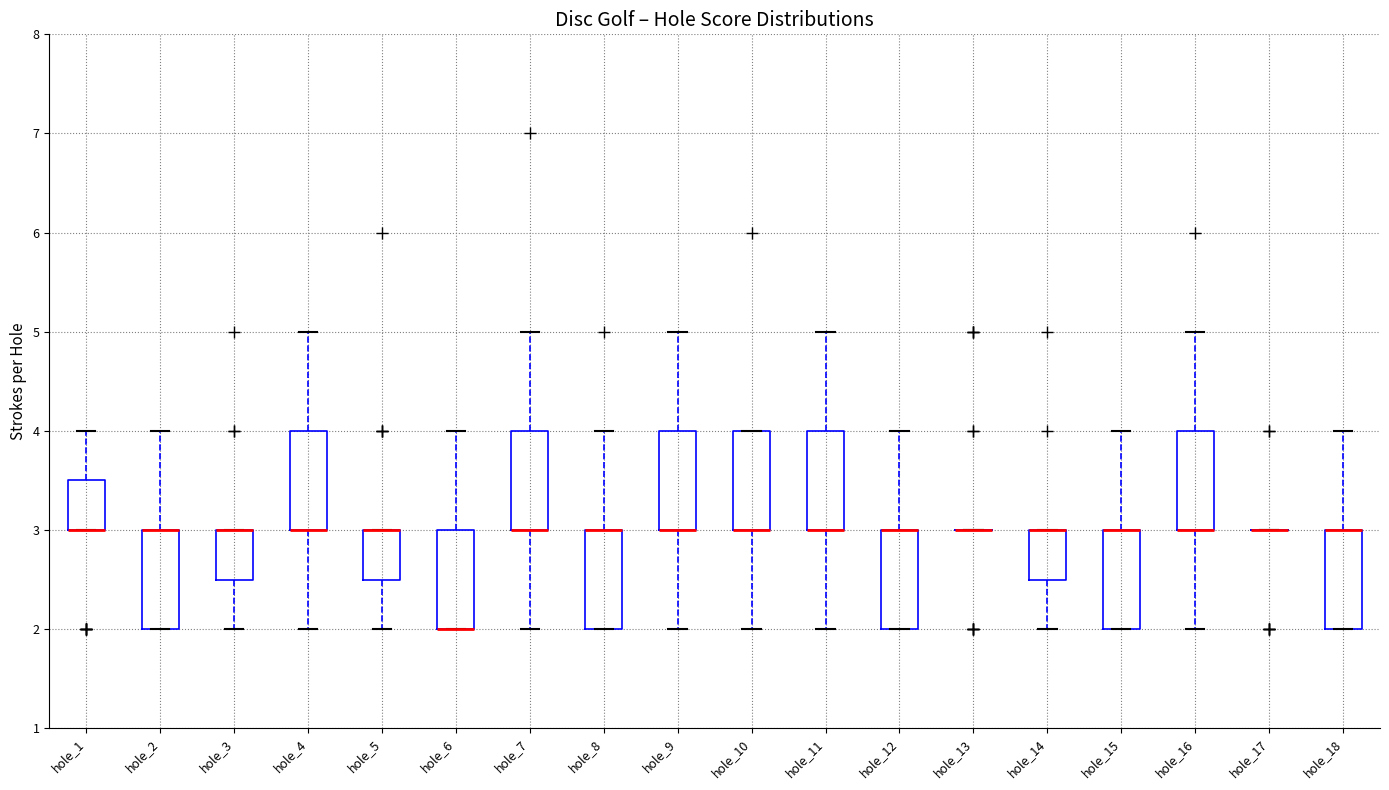

Reading left to right, read every box against the y-axis: the position of its median line, the range the box covers, and the ends of its whiskers. The values are not printed on the chart, so give them approximately, as read against the axis.

hole_1: median 3.0 (drawn on the box's lower edge), box 3.0 to 3.5, whiskers 3.0 to 4.0
hole_2: median 3.0 (drawn on the box's upper edge), box 2.0 to 3.0, whiskers 2.0 to 4.0
hole_3: median 3.0 (drawn on the box's upper edge), box 2.5 to 3.0, whiskers 2.0 to 3.0
hole_4: median 3.0 (drawn on the box's lower edge), box 3.0 to 4.0, whiskers 2.0 to 5.0
hole_5: median 3.0 (drawn on the box's upper edge), box 2.5 to 3.0, whiskers 2.0 to 3.0
hole_6: median 2.0 (drawn on the box's lower edge), box 2.0 to 3.0, whiskers 2.0 to 4.0
hole_7: median 3.0 (drawn on the box's lower edge), box 3.0 to 4.0, whiskers 2.0 to 5.0
hole_8: median 3.0 (drawn on the box's upper edge), box 2.0 to 3.0, whiskers 2.0 to 4.0
hole_9: median 3.0 (drawn on the box's lower edge), box 3.0 to 4.0, whiskers 2.0 to 5.0
hole_10: median 3.0 (drawn on the box's lower edge), box 3.0 to 4.0, whiskers 2.0 to 4.0
hole_11: median 3.0 (drawn on the box's lower edge), box 3.0 to 4.0, whiskers 2.0 to 5.0
hole_12: median 3.0 (drawn on the box's upper edge), box 2.0 to 3.0, whiskers 2.0 to 4.0
hole_13: box collapsed to a line at 3.0, whiskers 3.0 to 3.0
hole_14: median 3.0 (drawn on the box's upper edge), box 2.5 to 3.0, whiskers 2.0 to 3.0
hole_15: median 3.0 (drawn on the box's upper edge), box 2.0 to 3.0, whiskers 2.0 to 4.0
hole_16: median 3.0 (drawn on the box's lower edge), box 3.0 to 4.0, whiskers 2.0 to 5.0
hole_17: box collapsed to a line at 3.0, whiskers 3.0 to 3.0
hole_18: median 3.0 (drawn on the box's upper edge), box 2.0 to 3.0, whiskers 2.0 to 4.0